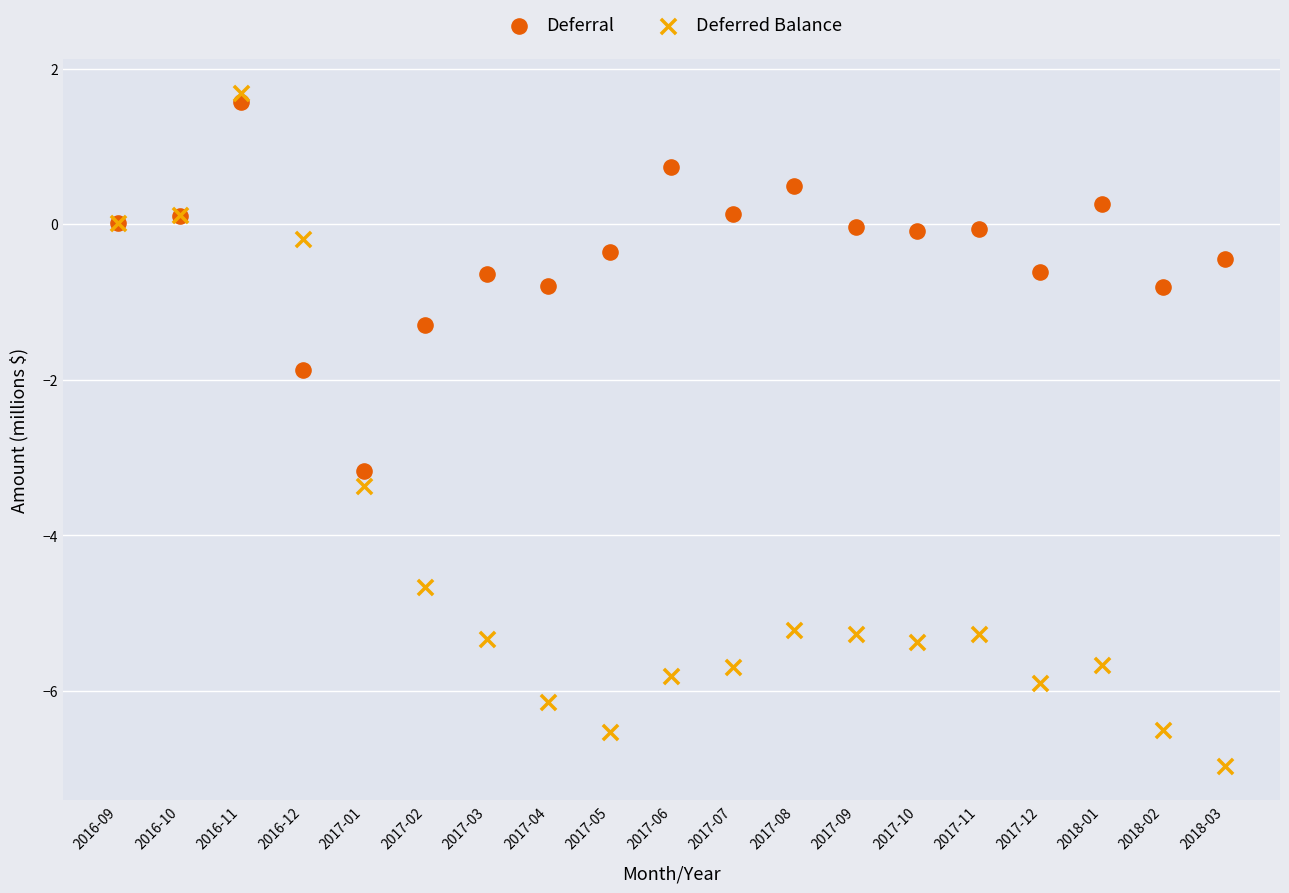

Across all series, what Y value is closest to -2?

-1.9